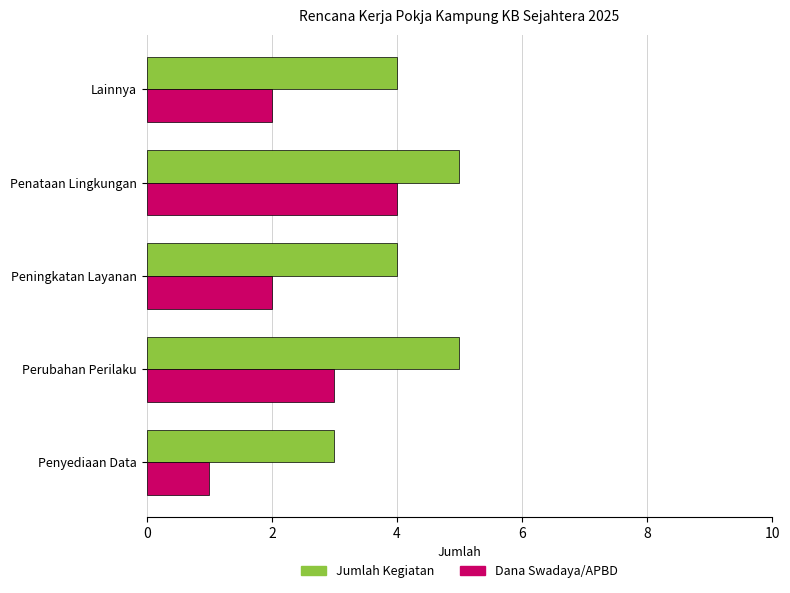

Which series has the largest total across all categories?

Jumlah Kegiatan